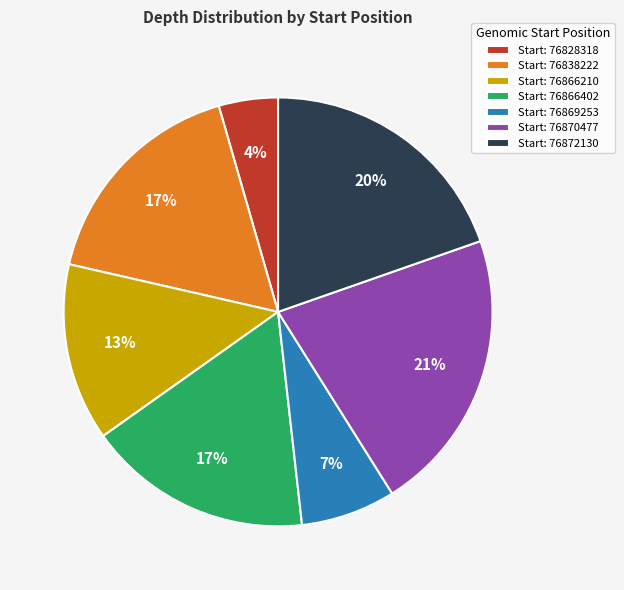

Is there a majority slice in this chart?

No